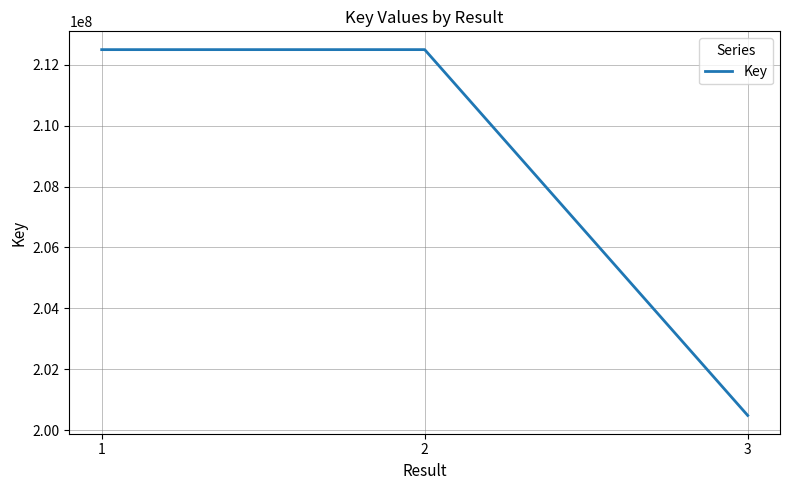

True or false: the data shows 80314248 at 2.

False